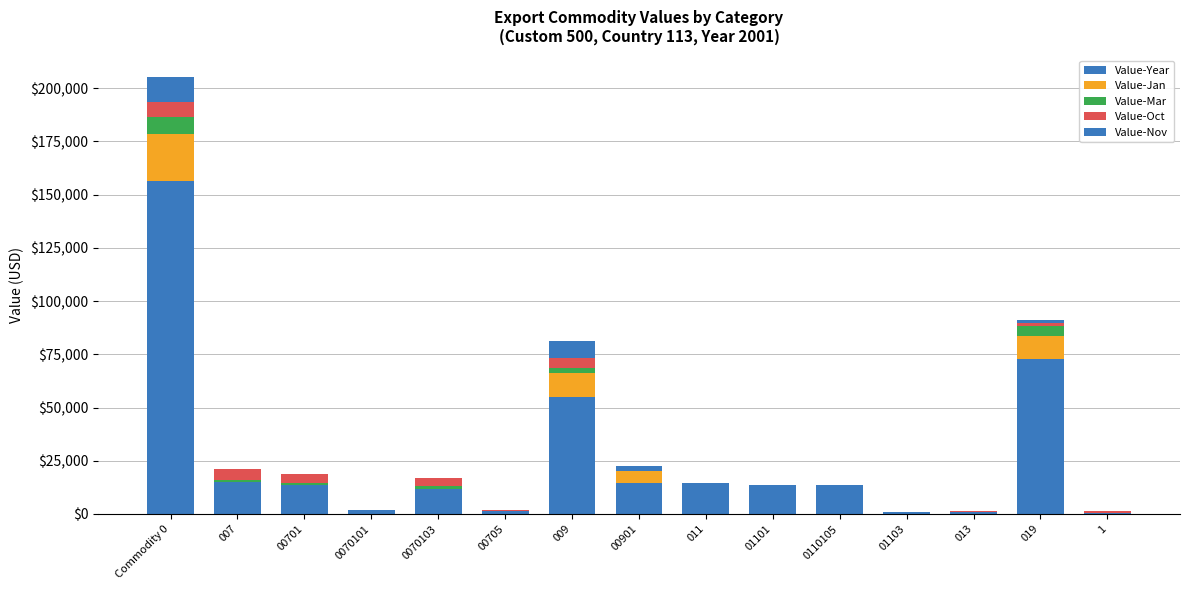

What is the label of the 5th bar from the right?

0110105